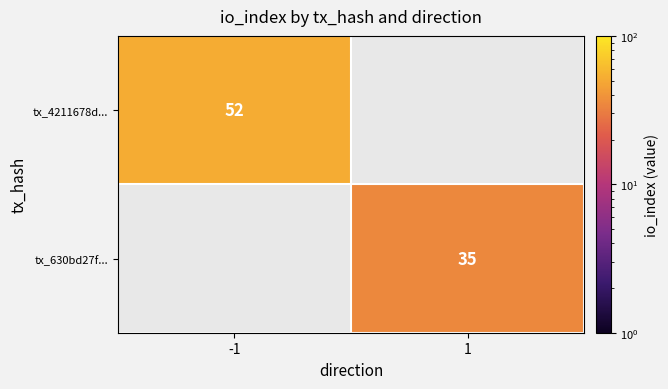

The tx_4211678d... series shows 52 at -1. True or false?

True